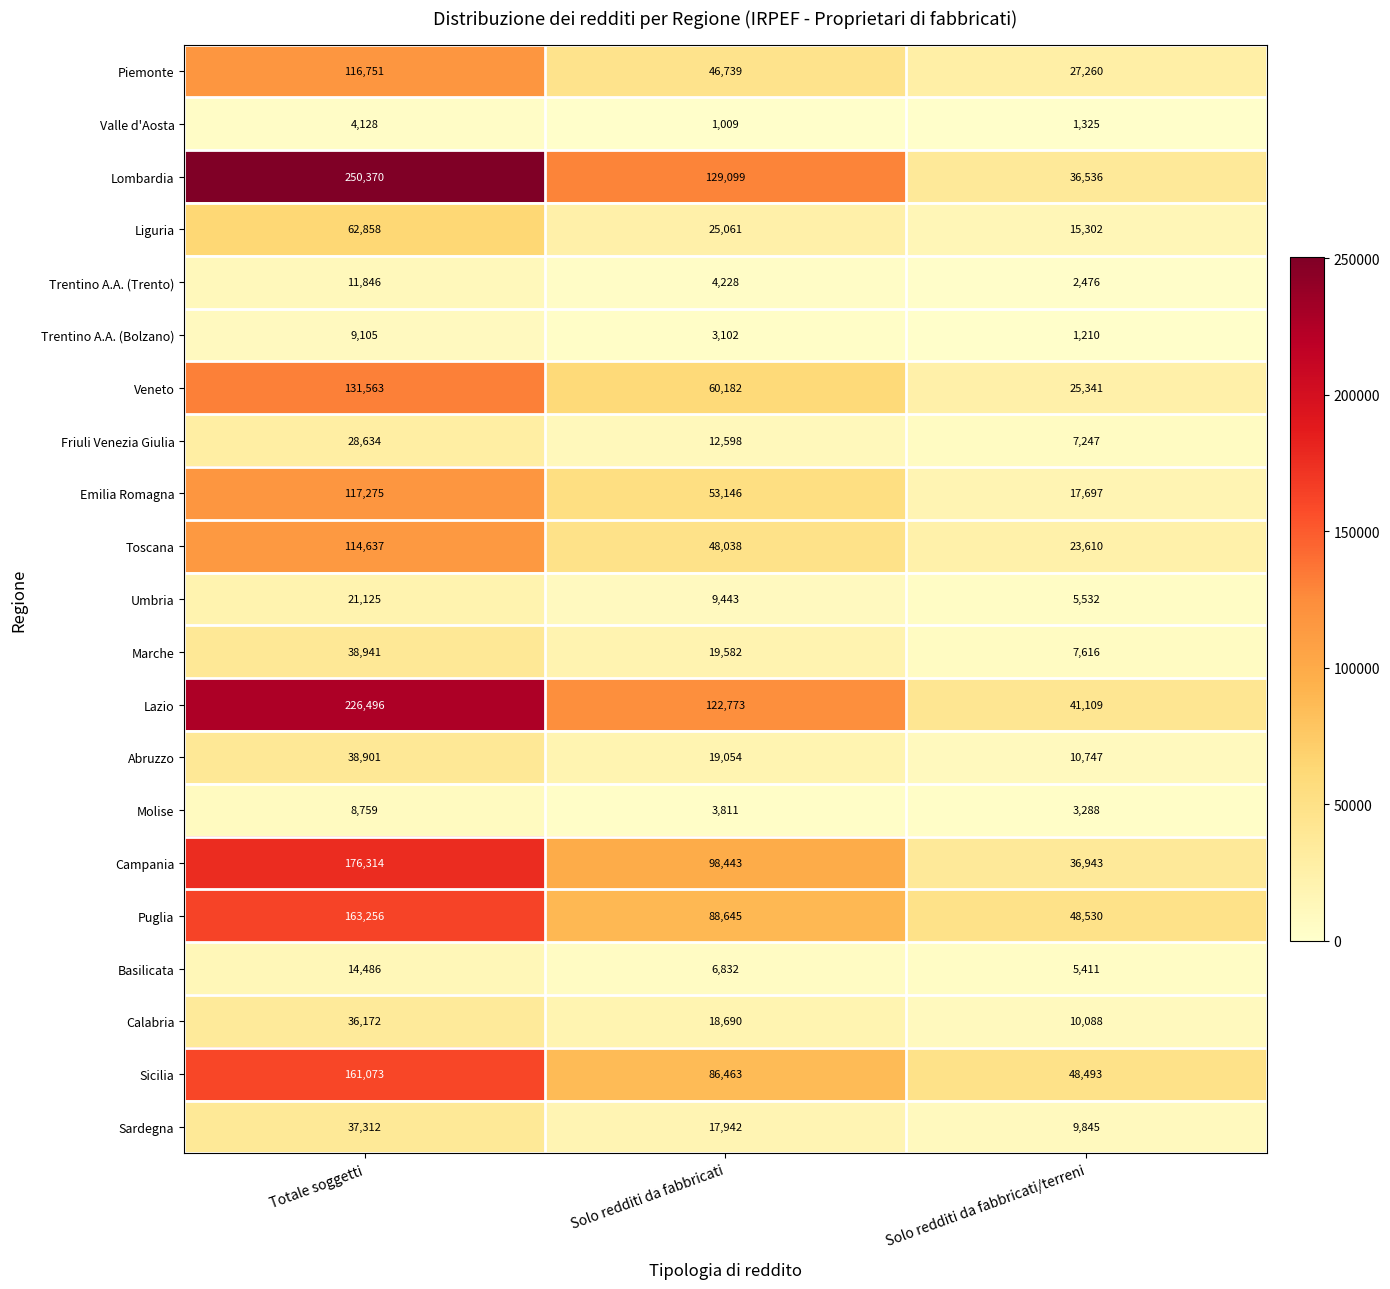

What is the maximum value shown in the chart?

250370